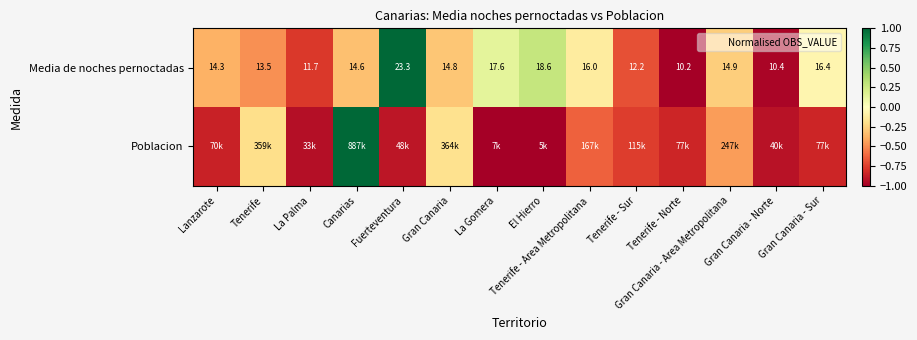

True or false: Media de noches pernoctadas has a value of 1.5 at Fuerteventura.

False